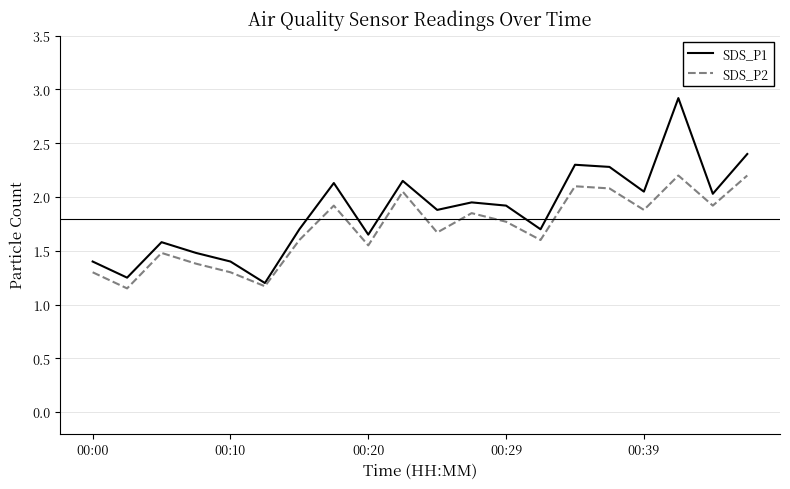

Which series has the largest total across all categories?

SDS_P1